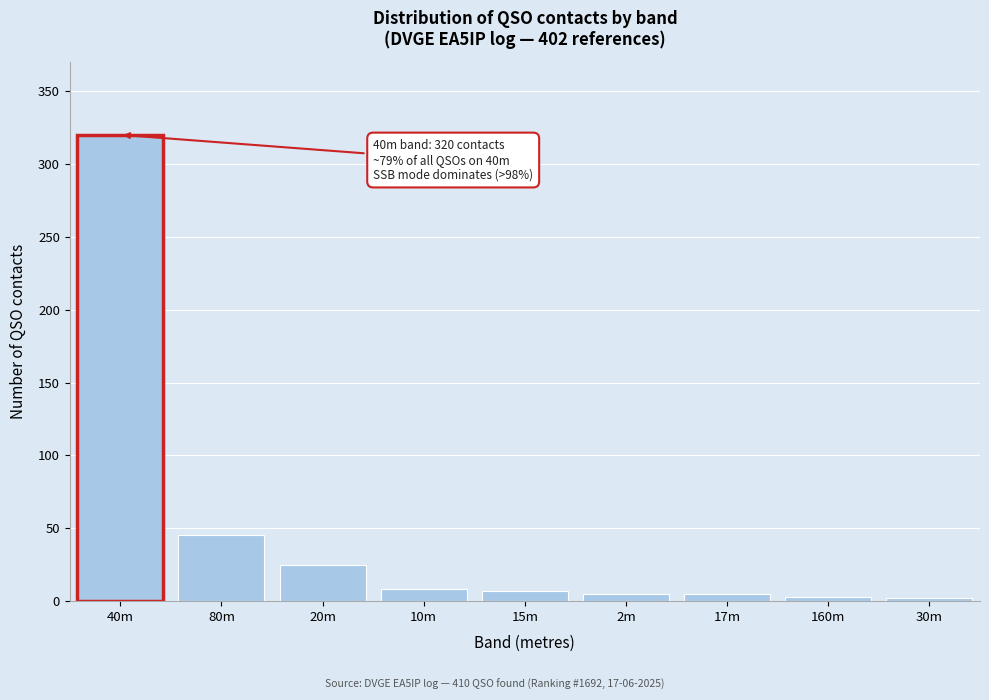

Where is the data nearest to the value 161?

80m